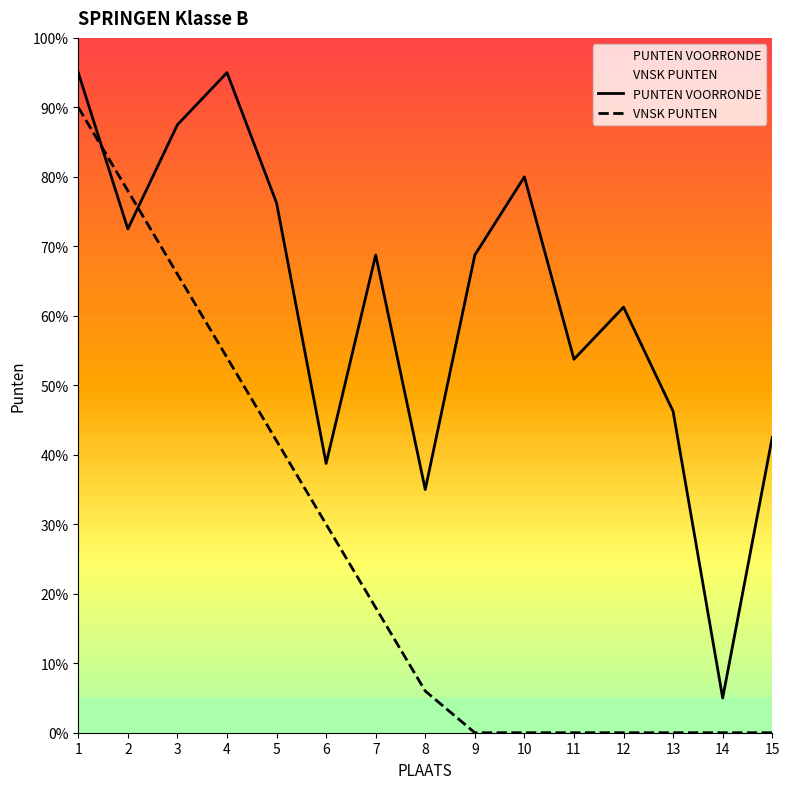

True or false: VNSK PUNTEN has more than 2 points higher than both neighbors.

False